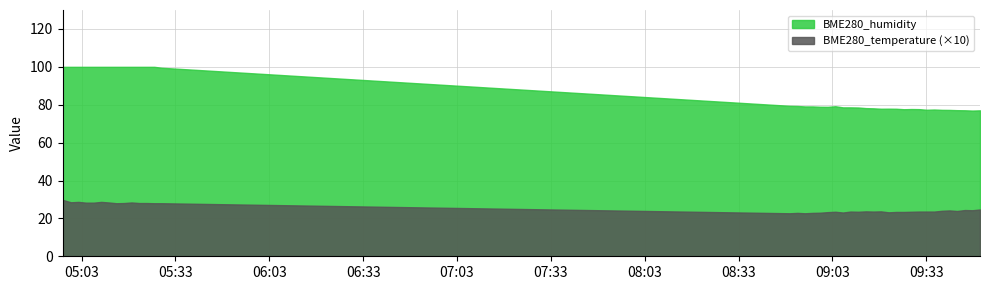

How many lines are shown in the chart?

2